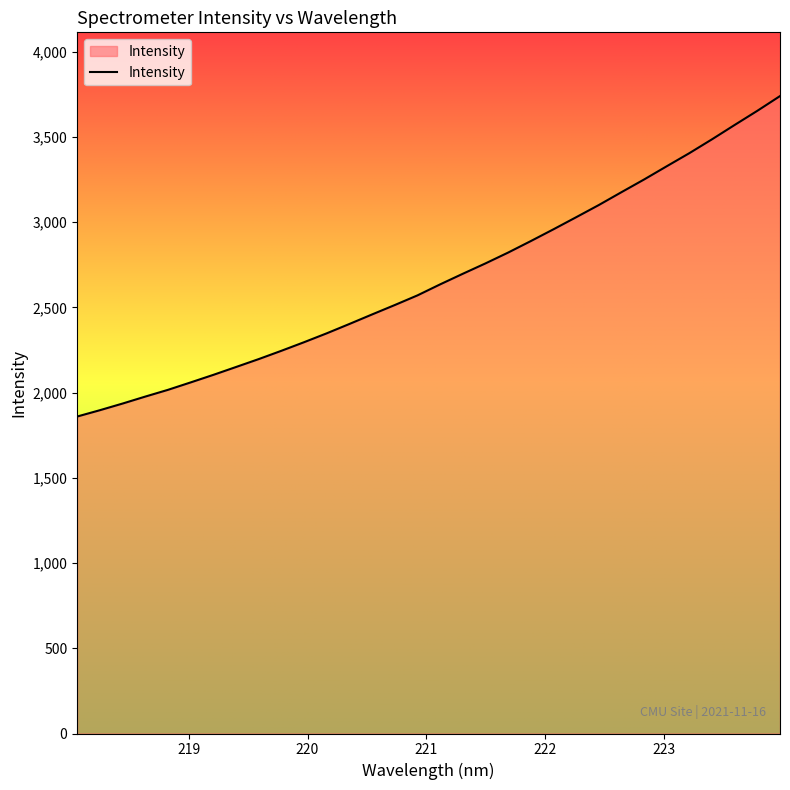

What is the minimum value shown in the chart?

1859.9